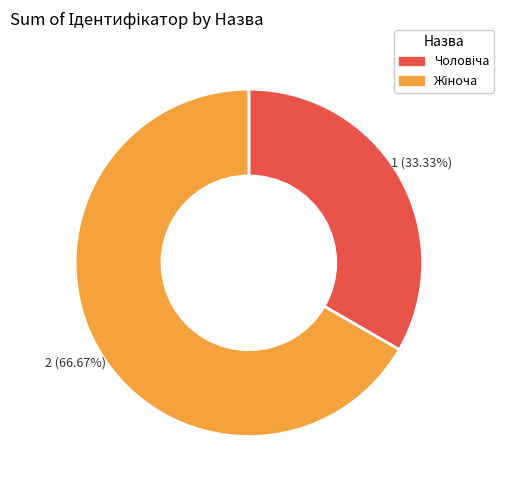

Does any single category account for the majority?

Yes